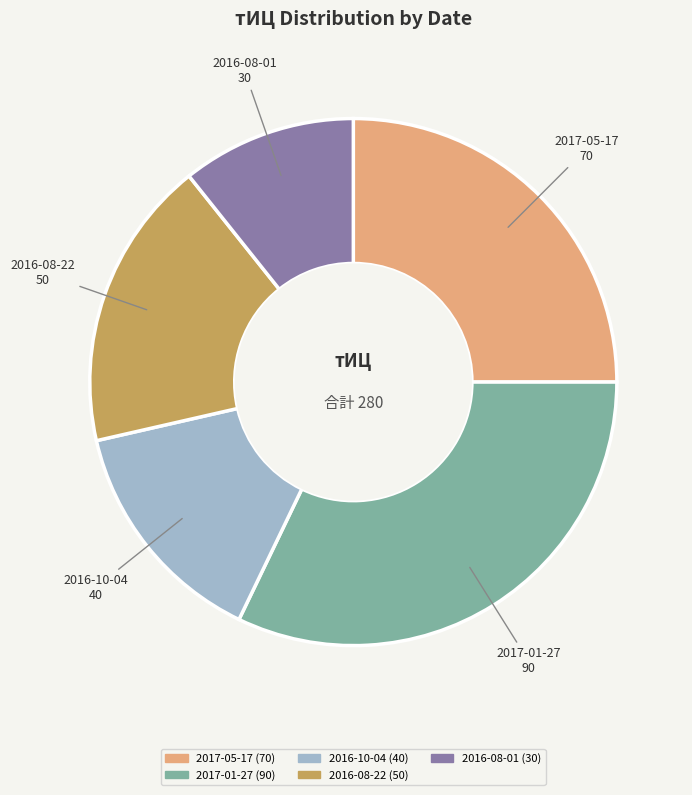

Which slice is the largest?

2017-01-27